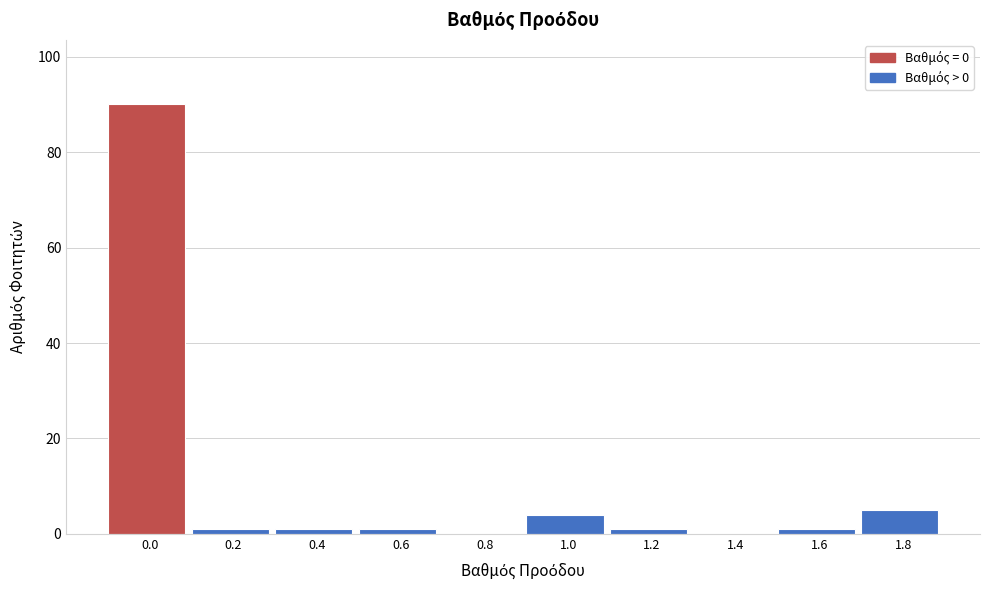

Reading right to left, transcribe all the data shown in this chart.

1.8=5	1.6=1	1.4=0	1.2=1	1.0=4	0.8=0	0.6=1	0.4=1	0.2=1	0.0=90